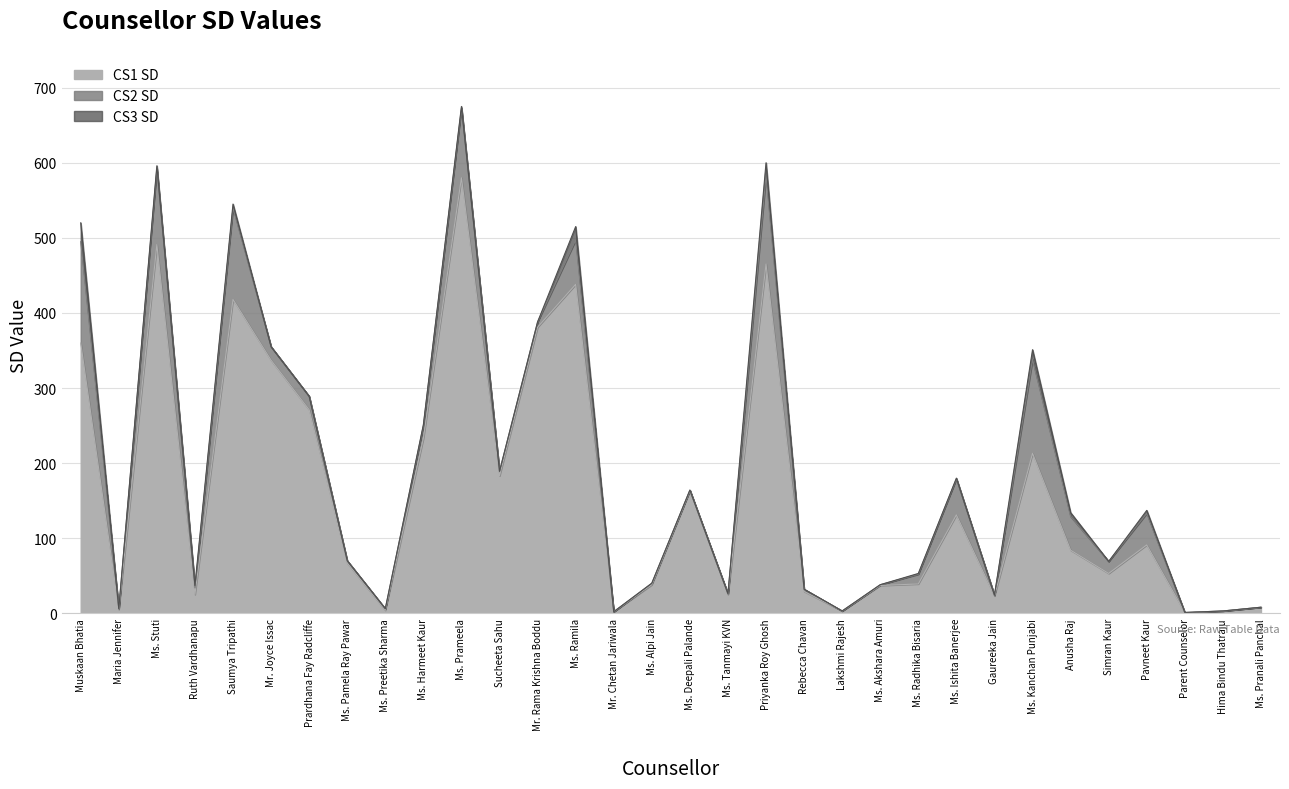

How many categories are shown in the chart?

32